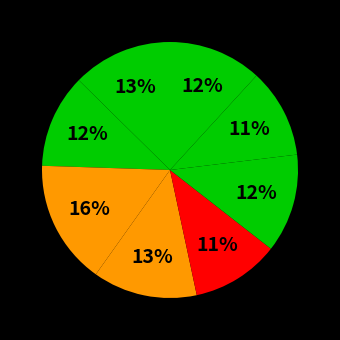

Count the number of slices in the pie.

8